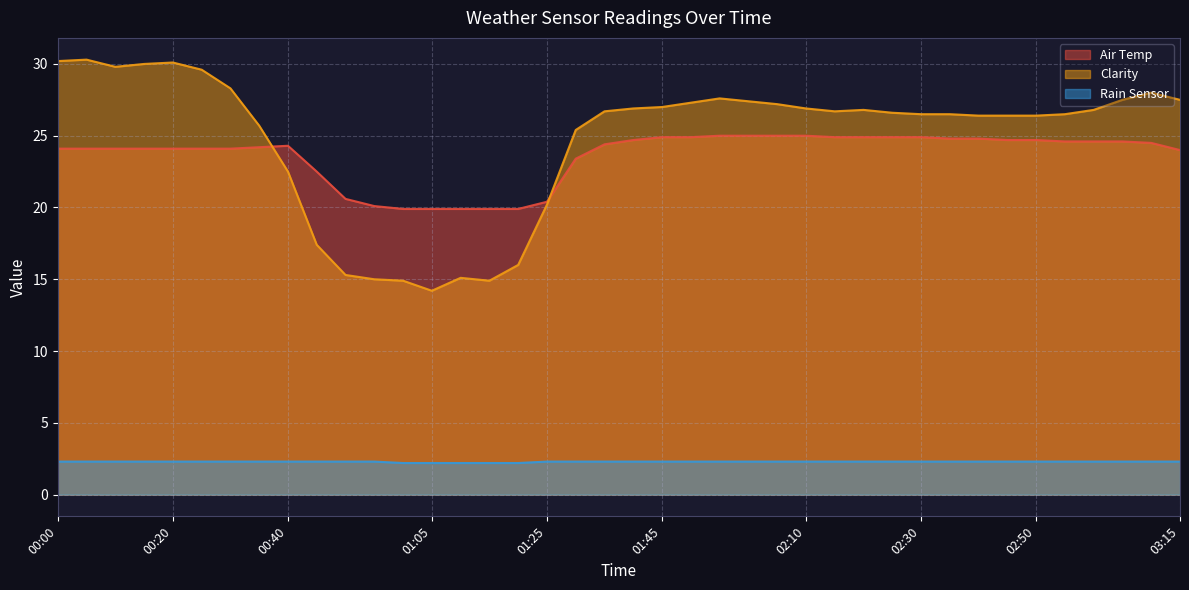

How many data points in Clarity are above 26?

28